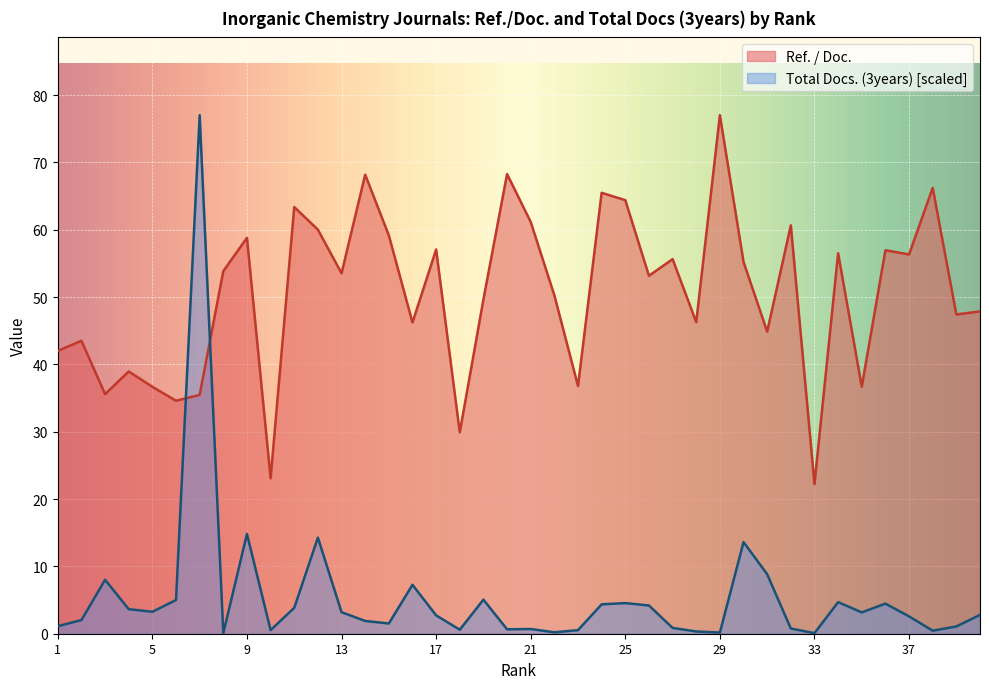

Does the chart display data point markers on the line(s)?

No